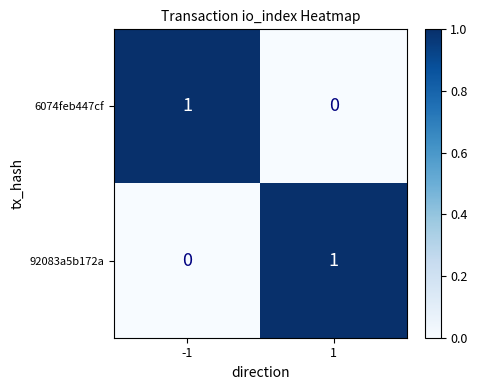

List the labels in order of 6074feb447cf value, smallest first.

1, -1